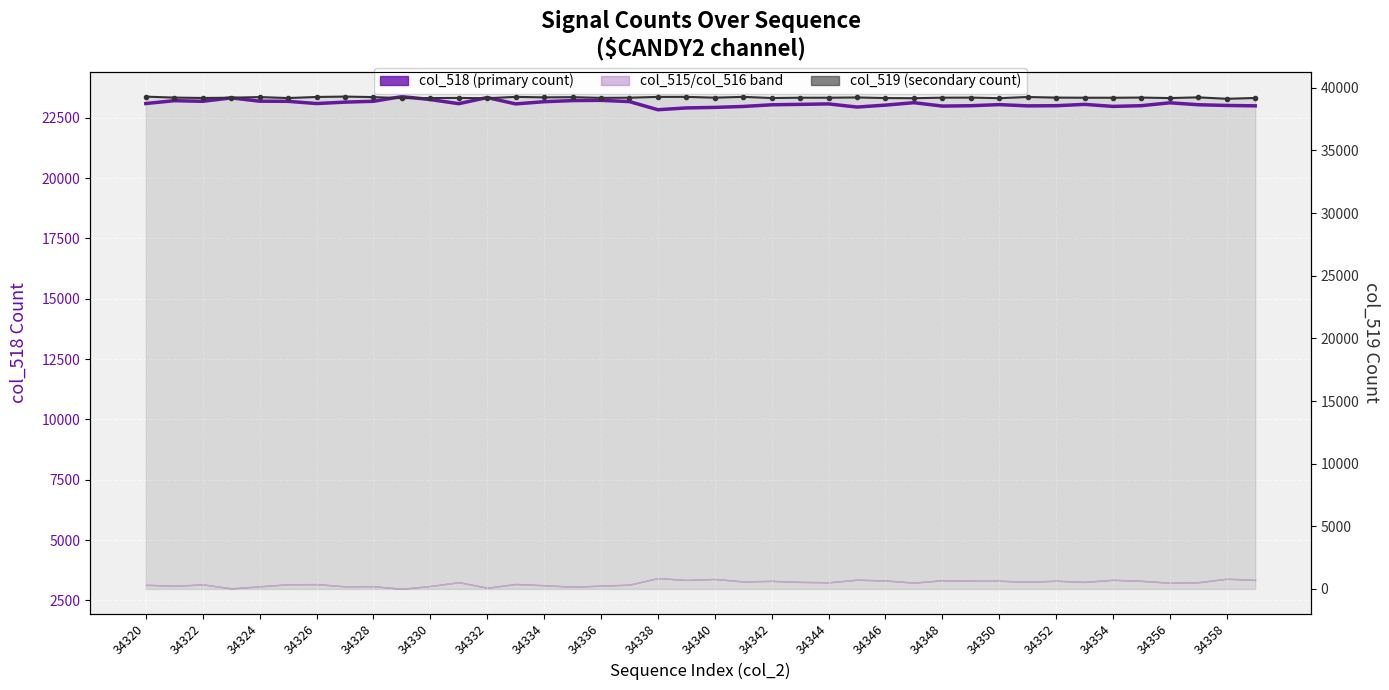

Which series changed the most between 34322 and 34354?

col_518 (primary count)